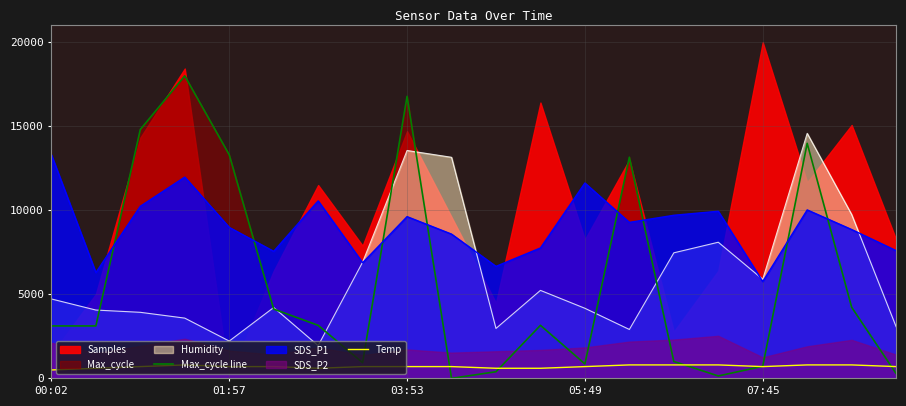

True or false: Humidity and Temp intersect in this chart.

False